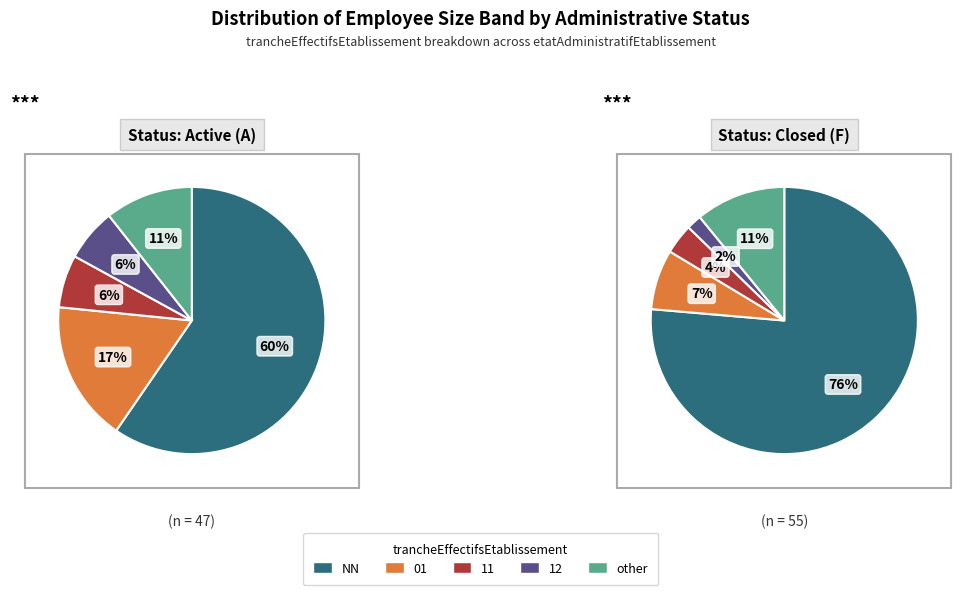

Which series has the largest range (max minus min)?

Closed (F)